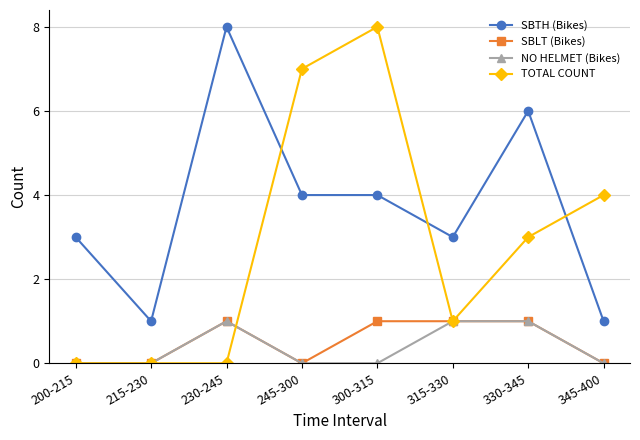

What is the difference between the second highest and second lowest values in the TOTAL COUNT series?

7